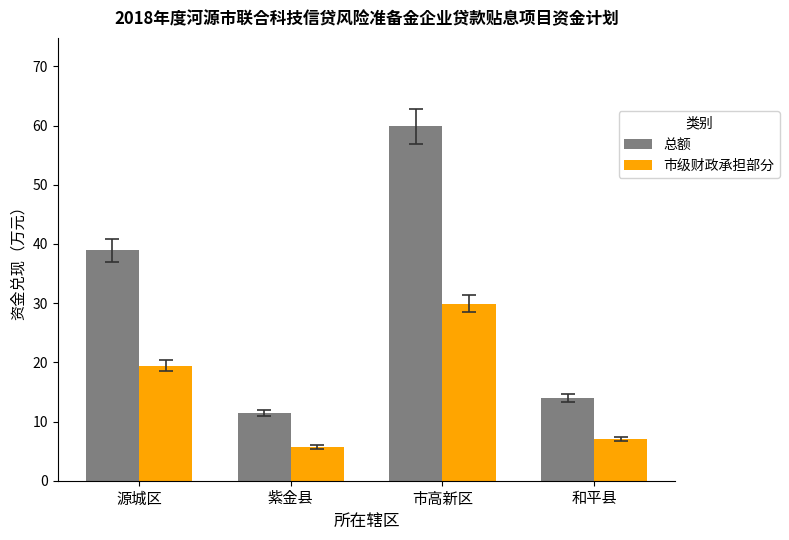

Which series has the largest range (max minus min)?

总额